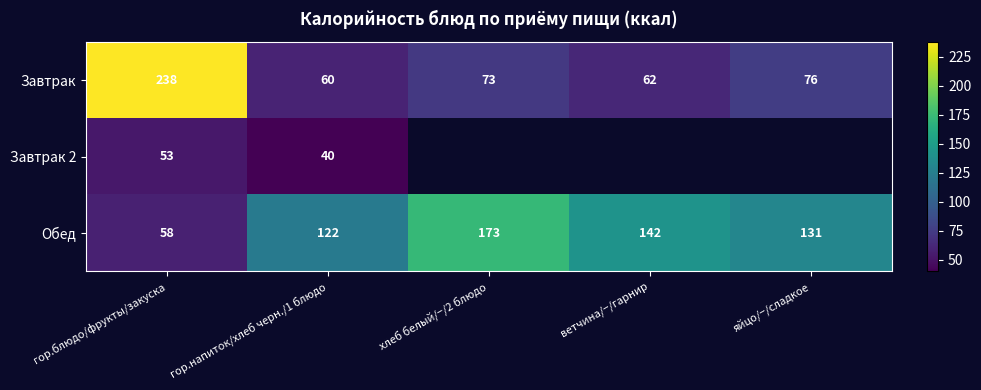

Which has a higher value, ветчина/−/гарнир or гор.блюдо/фрукты/закуска?

гор.блюдо/фрукты/закуска